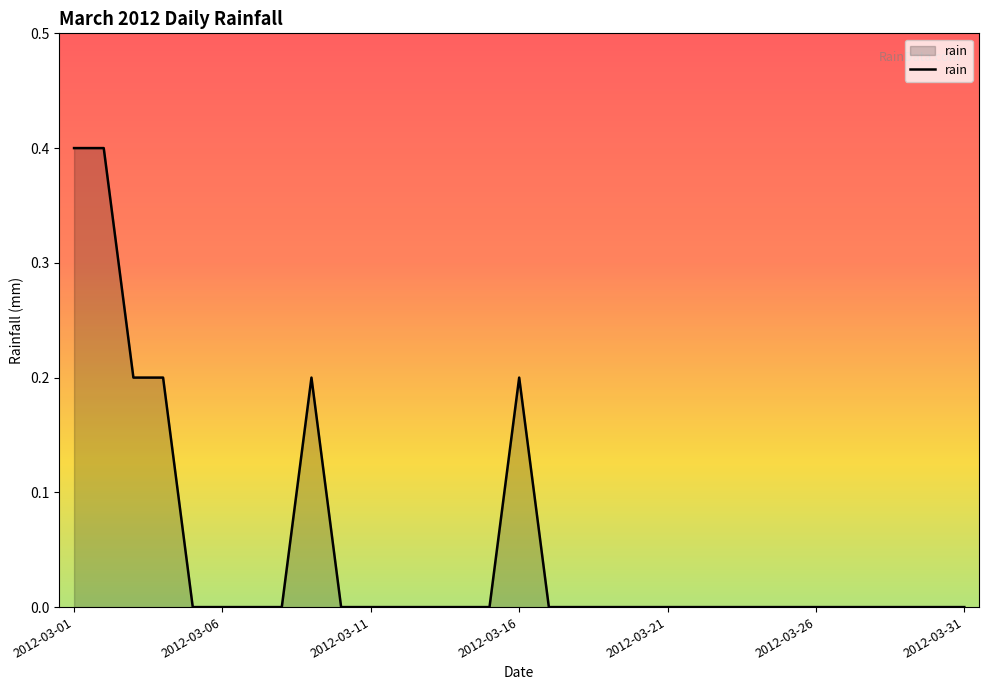

What is the difference between the maximum and minimum values?

0.4